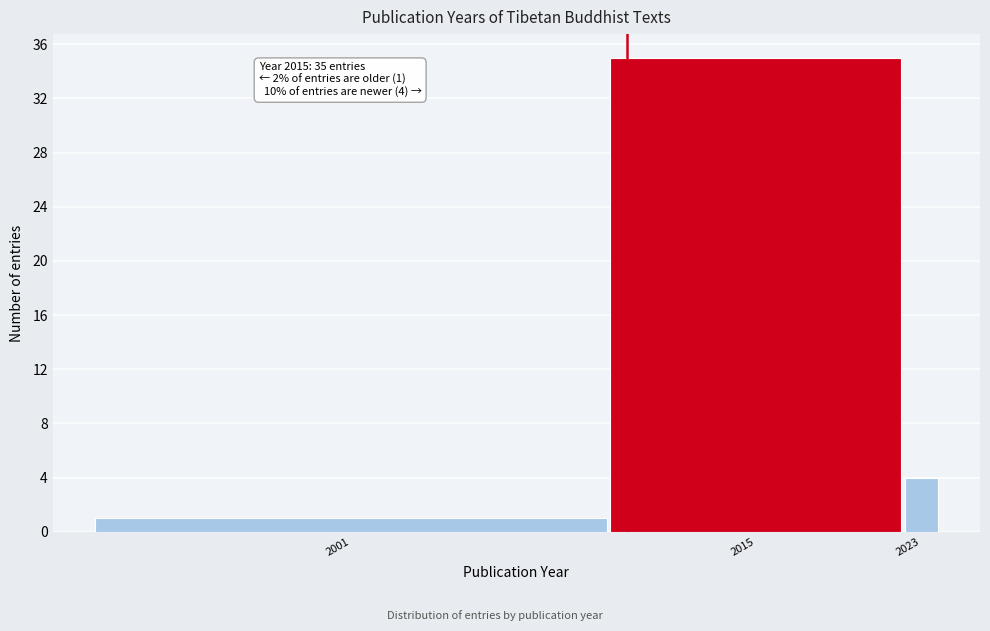

Reading left to right, what are all the values shown in this chart?

2001=1	2015=35	2023=4